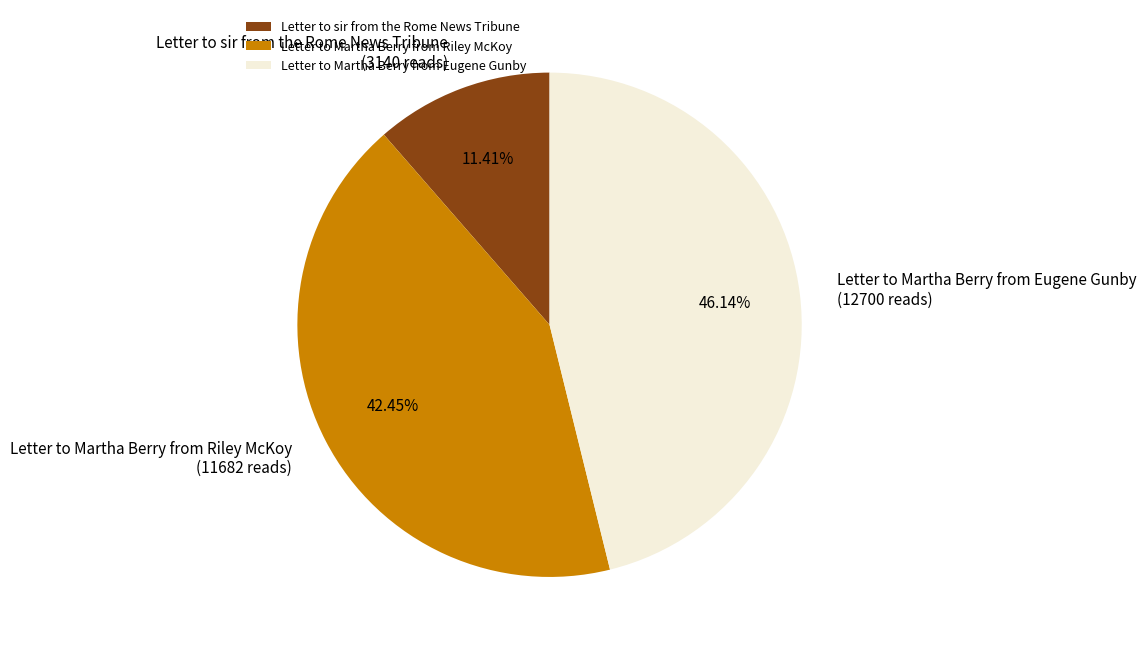

To the nearest percent, what is the combined percentage of Letter to Martha Berry from Eugene Gunby and Letter to Martha Berry from Riley McKoy?

89%